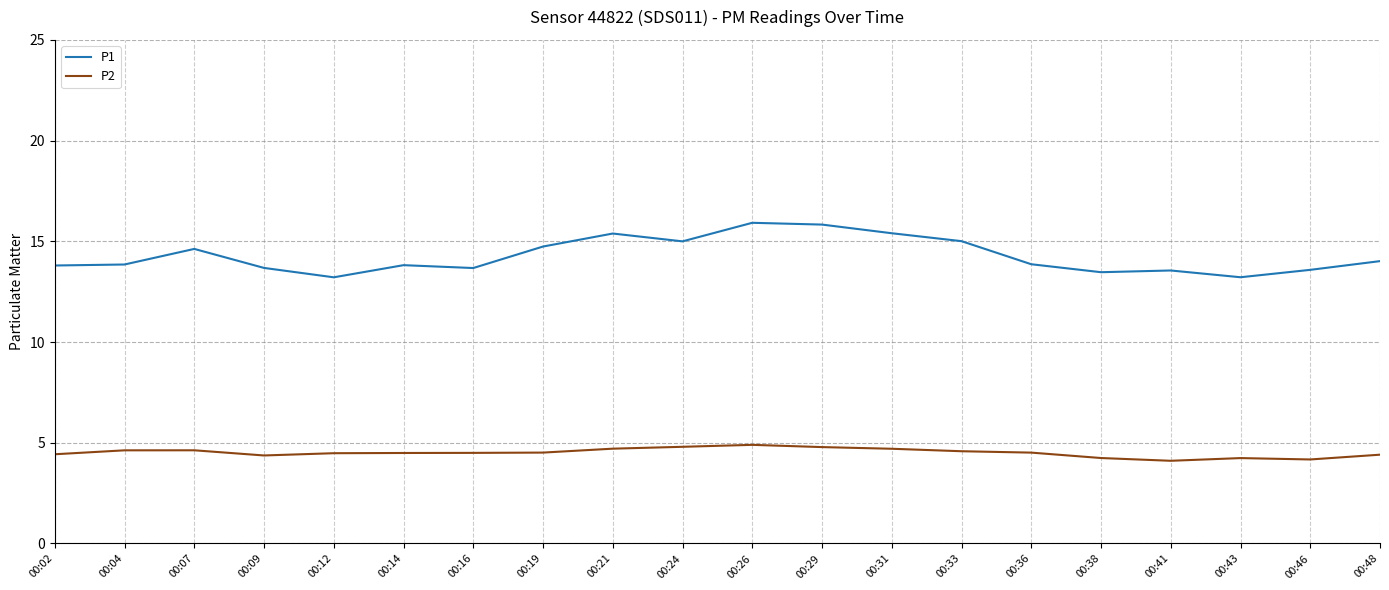

Is this an area chart (filled region under the line)?

No